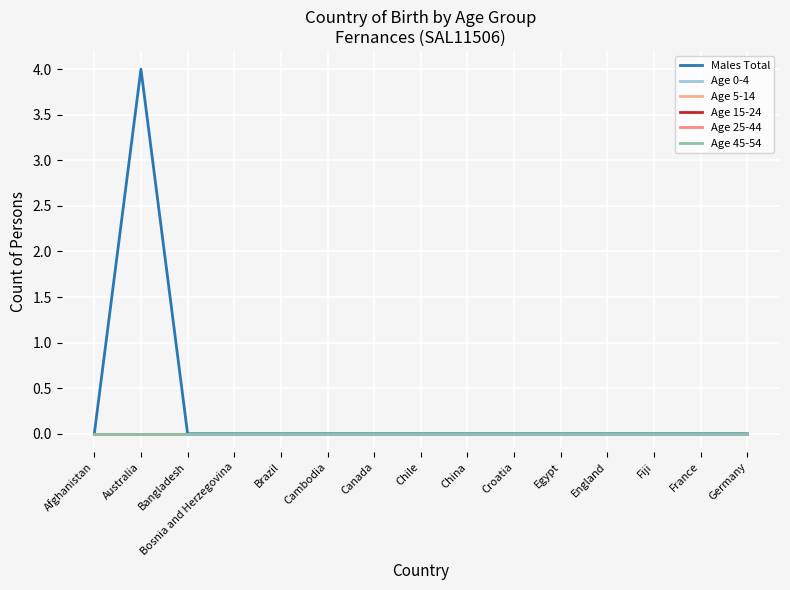

Reading left to right, list all the values displayed in this chart.

Males Total: 0	4	0	0	0	0	0	0	0	0	0	0	0	0	0
Age 0-4: 0	0	0	0	0	0	0	0	0	0	0	0	0	0	0
Age 5-14: 0	0	0	0	0	0	0	0	0	0	0	0	0	0	0
Age 15-24: 0	0	0	0	0	0	0	0	0	0	0	0	0	0	0
Age 25-44: 0	0	0	0	0	0	0	0	0	0	0	0	0	0	0
Age 45-54: 0	0	0	0	0	0	0	0	0	0	0	0	0	0	0